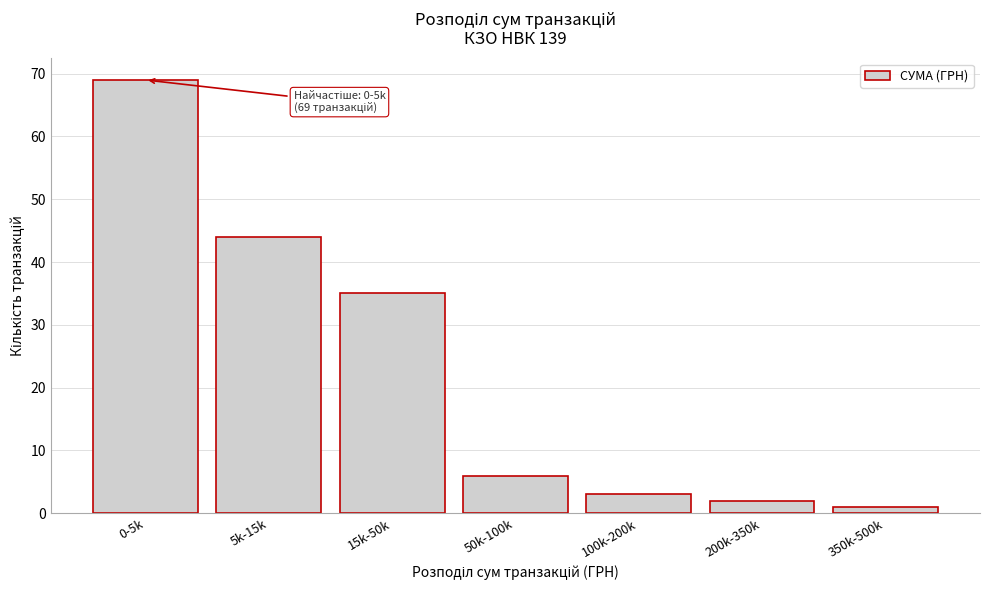

Reading right to left, extract all data points from this chart.

350k-500k=1	200k-350k=2	100k-200k=3	50k-100k=6	15k-50k=35	5k-15k=44	0-5k=69